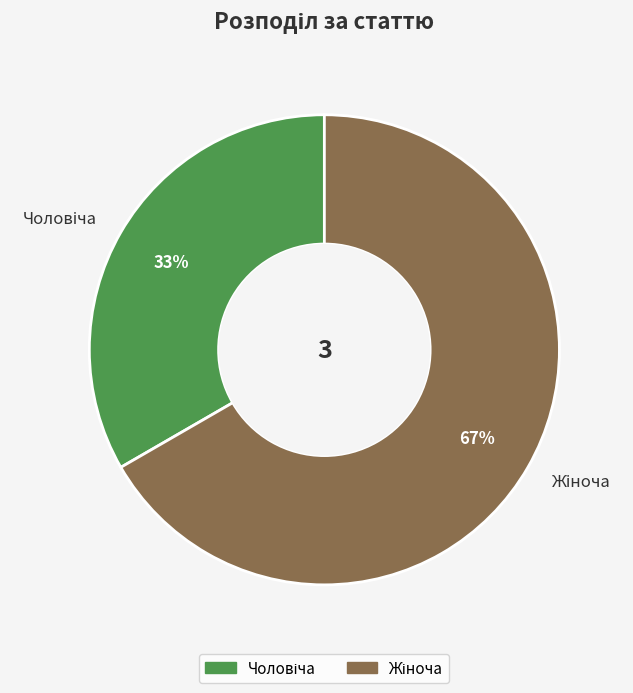

To the nearest percent, what is the average slice percentage?

50%